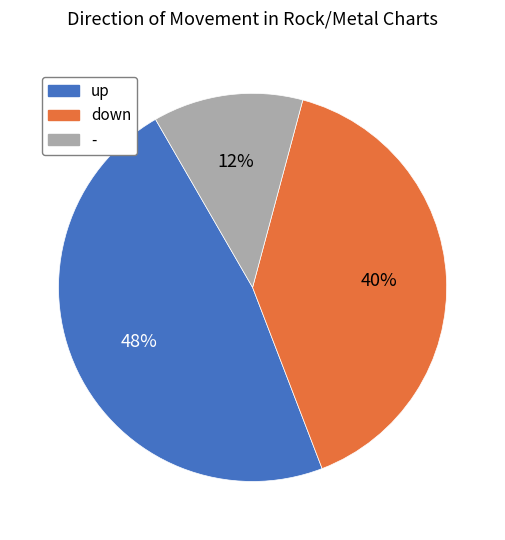

The - slice represents 2% of the pie. True or false?

False